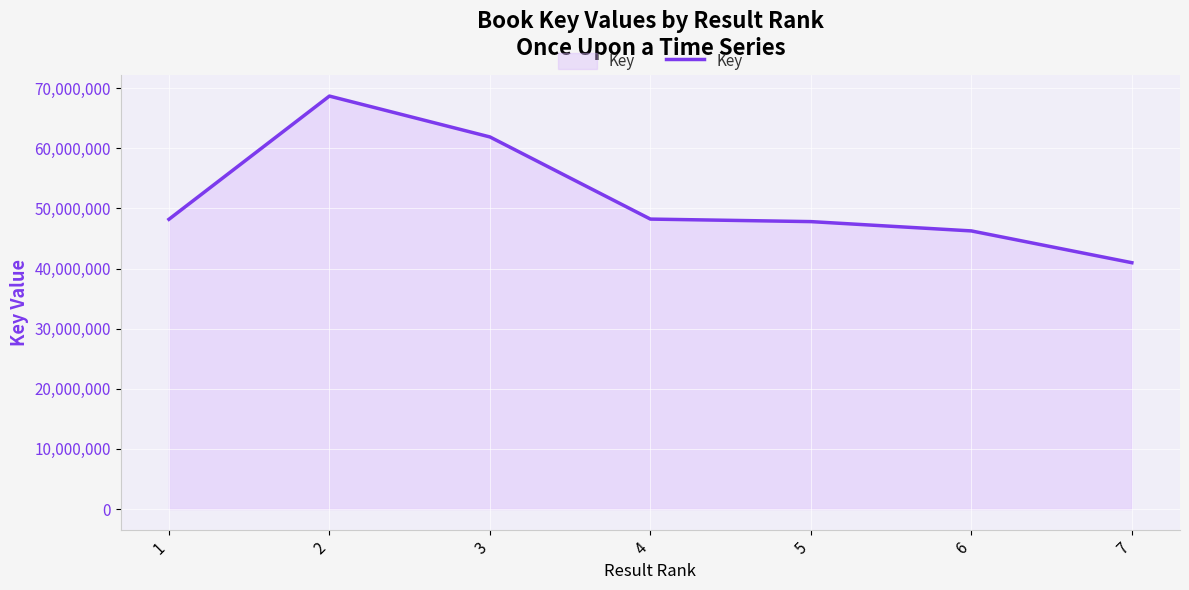

The value at 3 is 61904032. True or false?

True